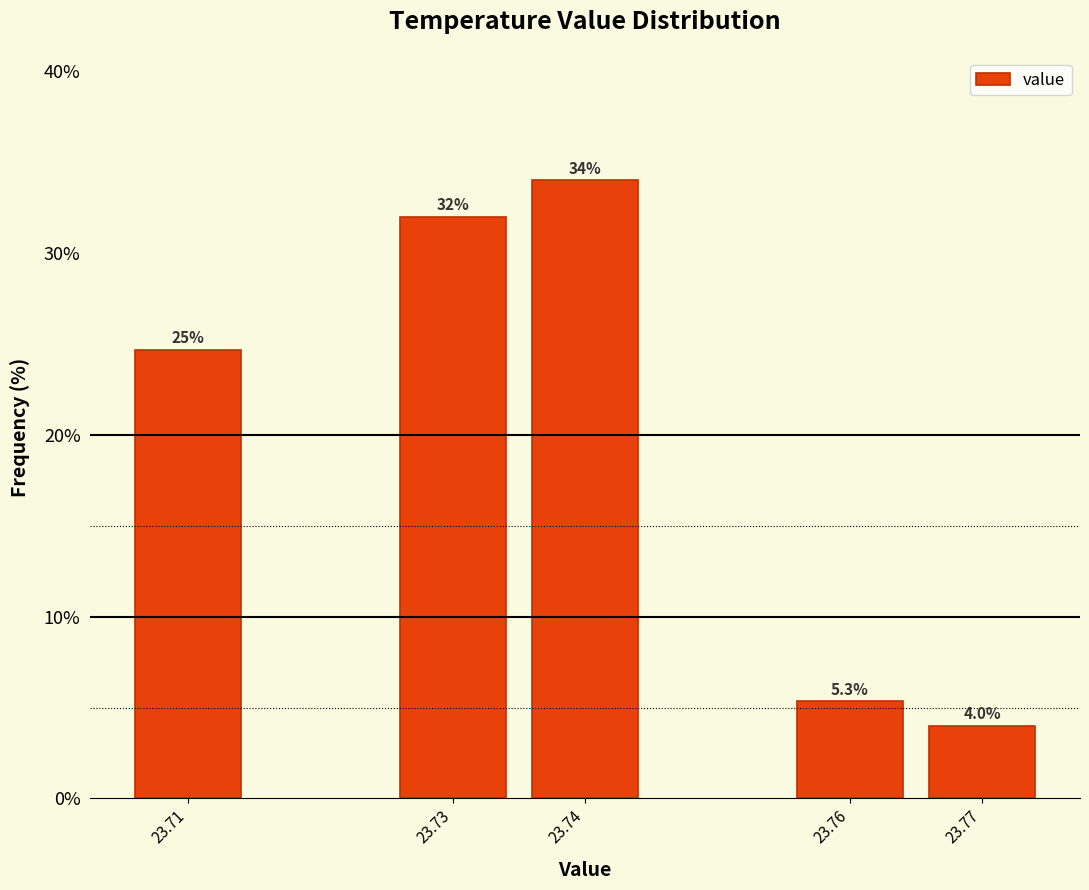

Reading right to left, list all the values displayed in this chart.

4.0	5.3	34.0	32.0	24.7